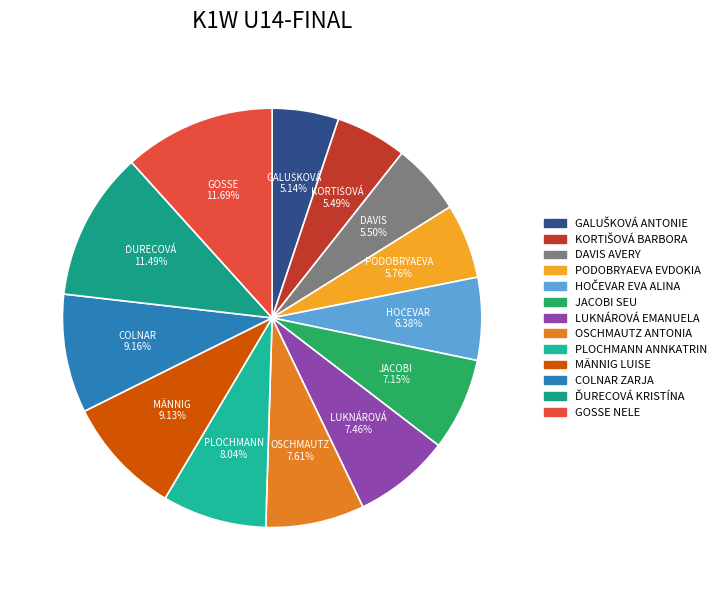

To the nearest percent, what is the difference between the largest and smallest slice percentages?

7%